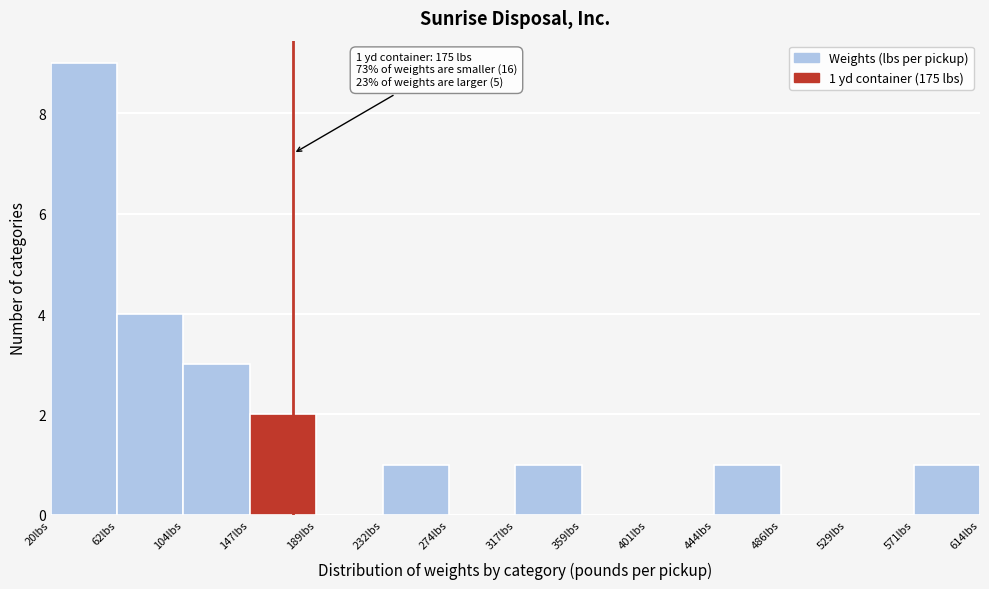

Which range on the x-axis has the tallest bar?

20 to 60